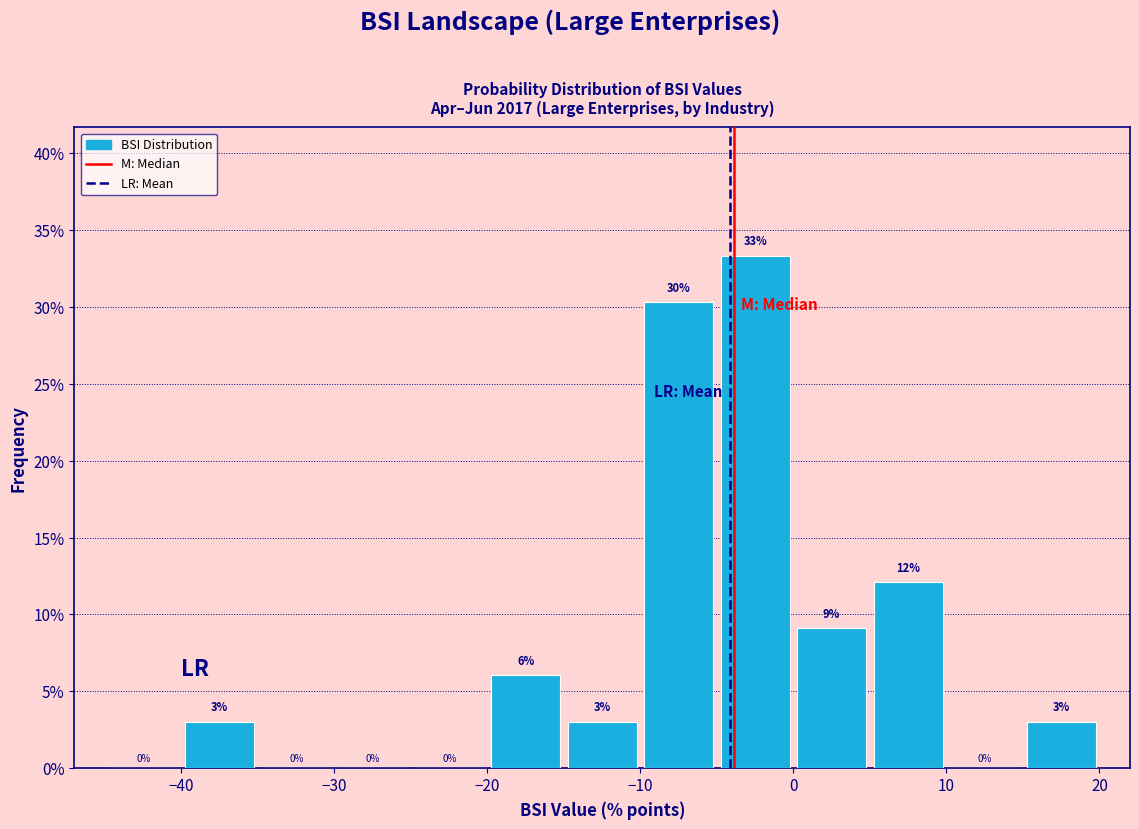

Over which range of the x-axis is the bar tallest?

-5 to 0